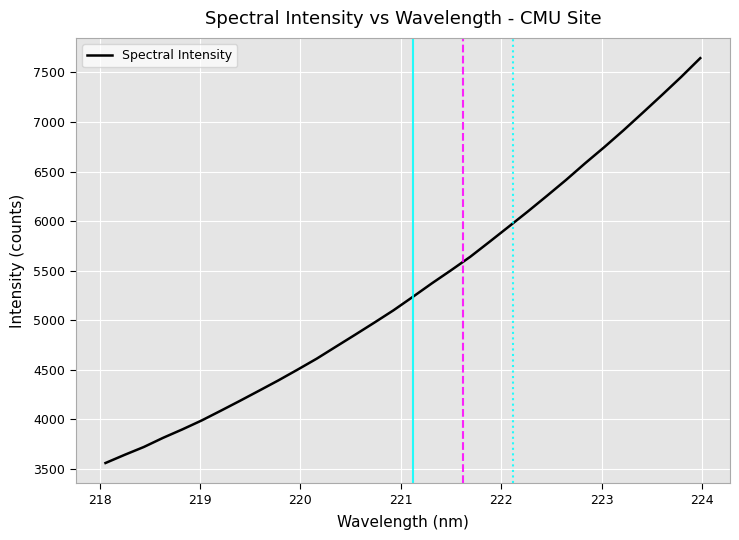

What is the minimum value shown in the chart?

3560.4